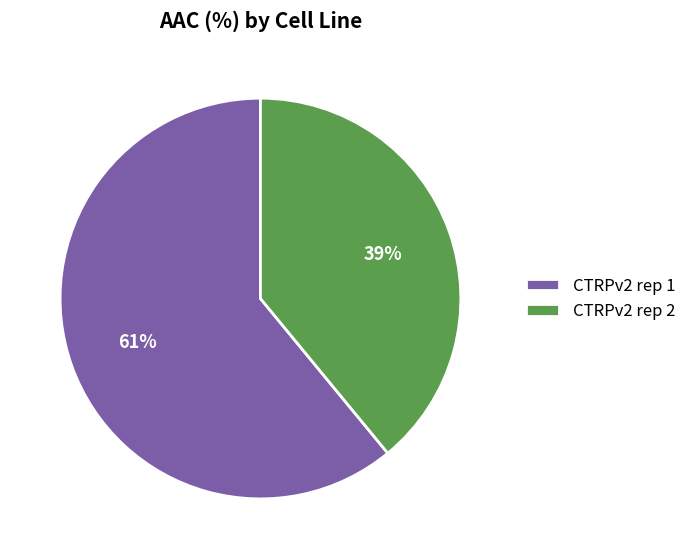

What is the smallest slice in the pie chart?

CTRPv2 rep 2